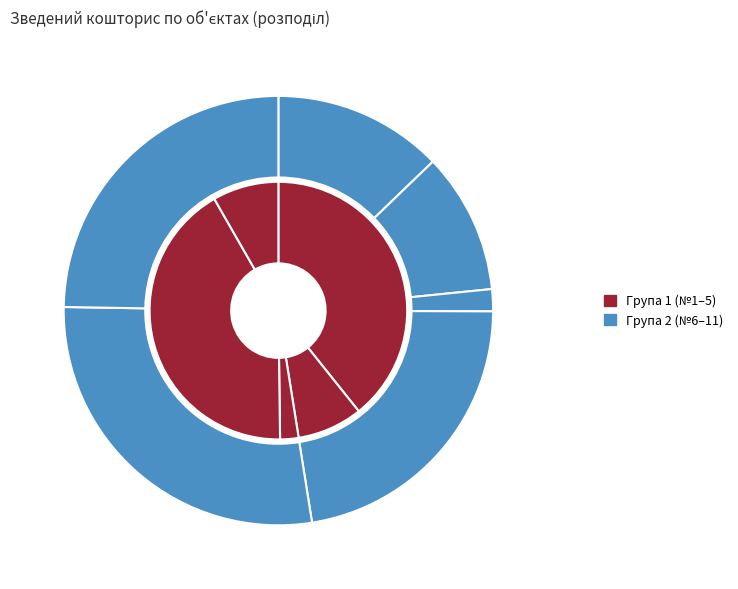

What is the ratio of the value at 8 to the value at 6?

0.1